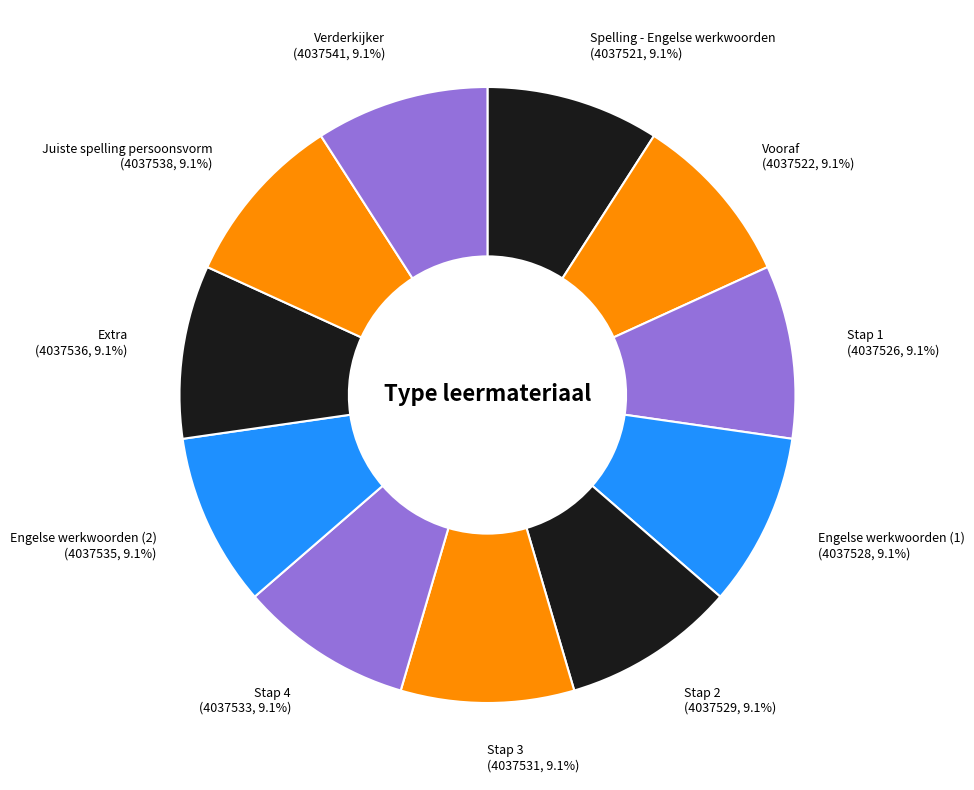

True or false: Vooraf accounts for 9% of the total.

True